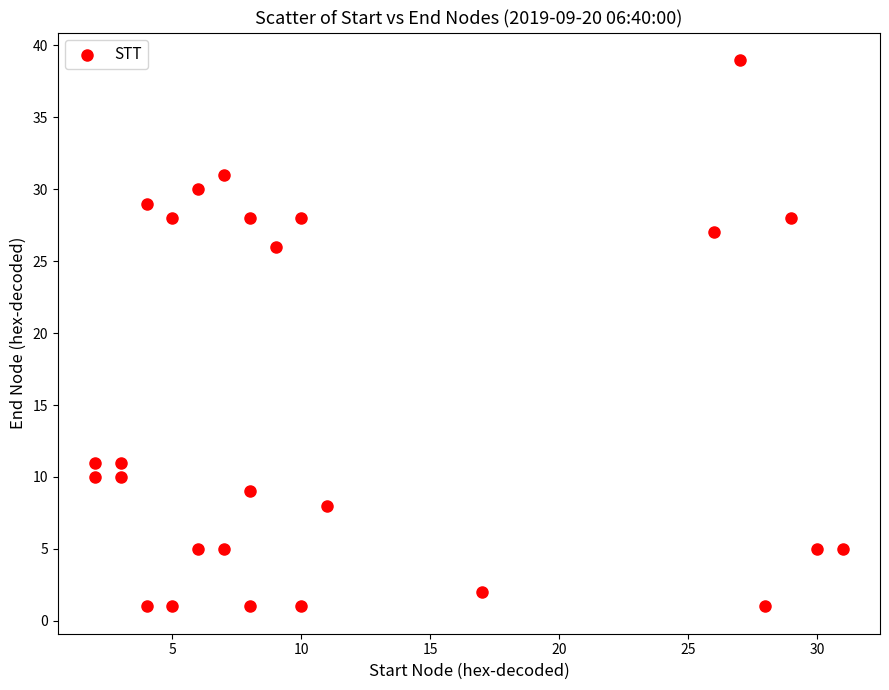

What Y value in the scatter plot is closest to 20?

26